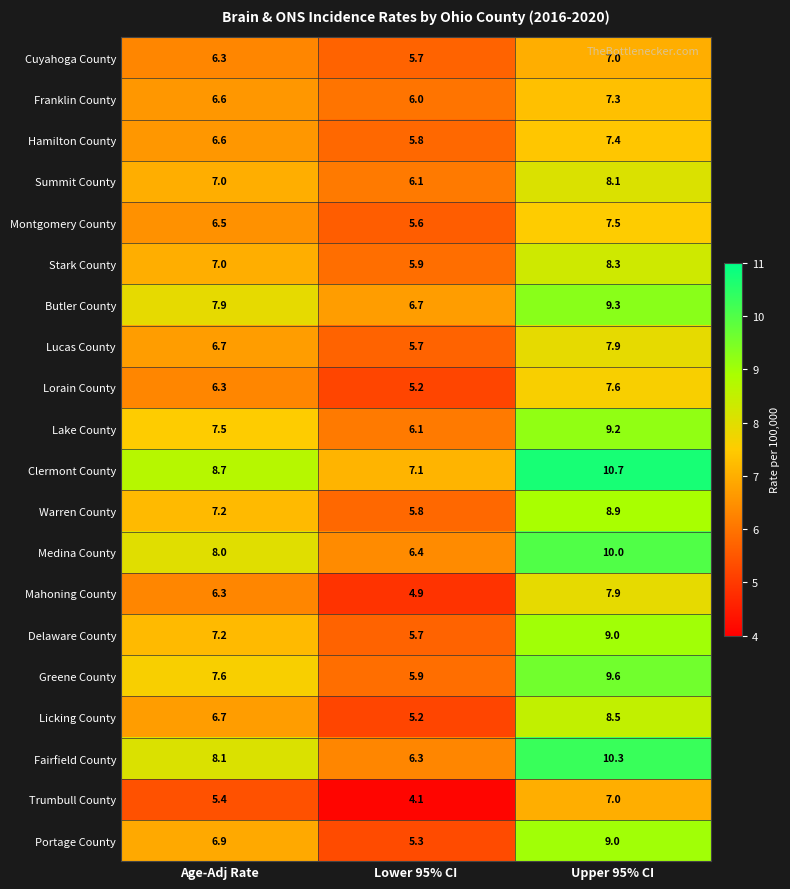

How many data points does each series have?

3